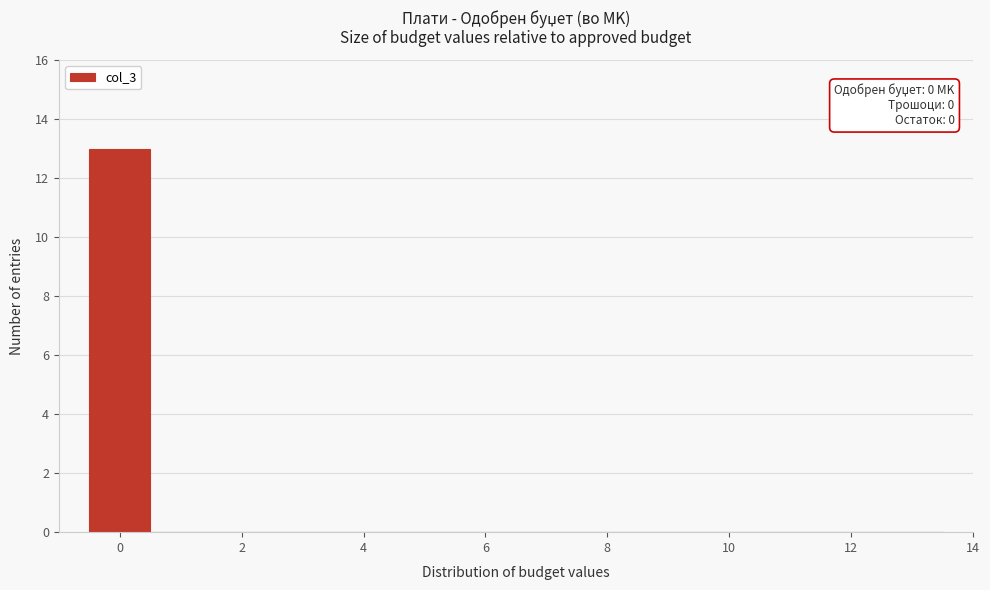

Over which range of the x-axis is the bar tallest?

-0.5 to 0.5